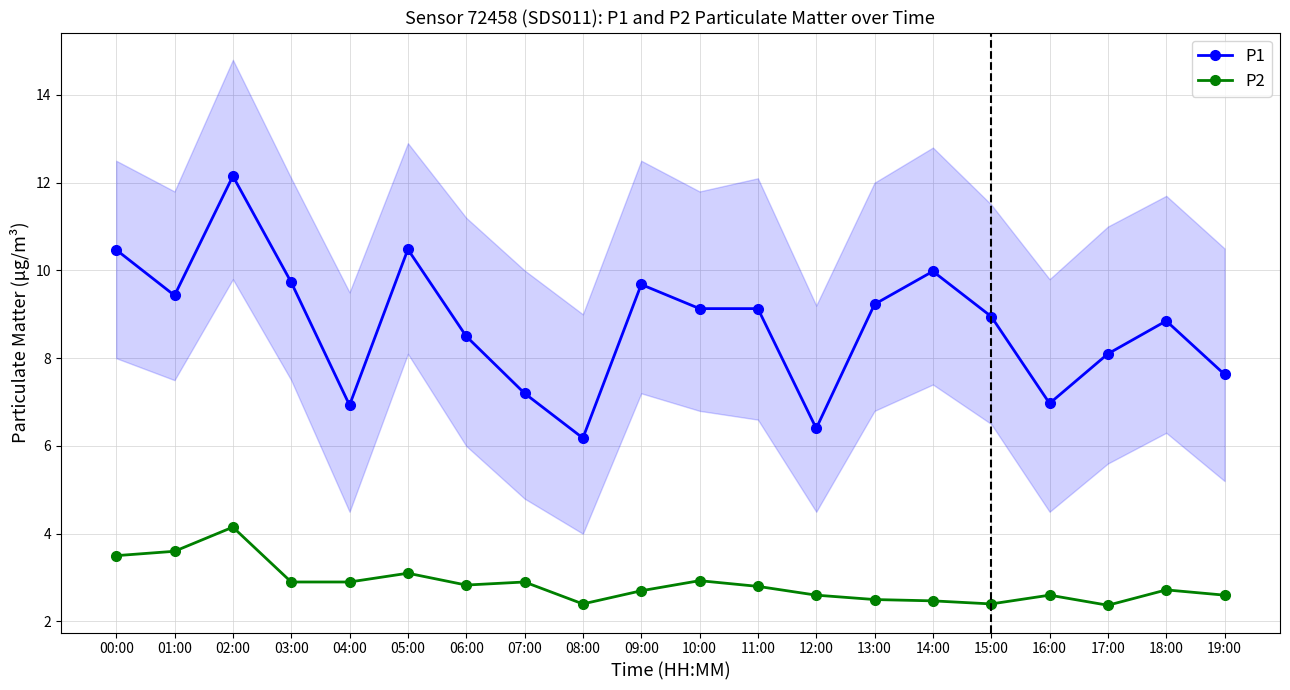

Which category has the lowest value in the P1 series?

08:00